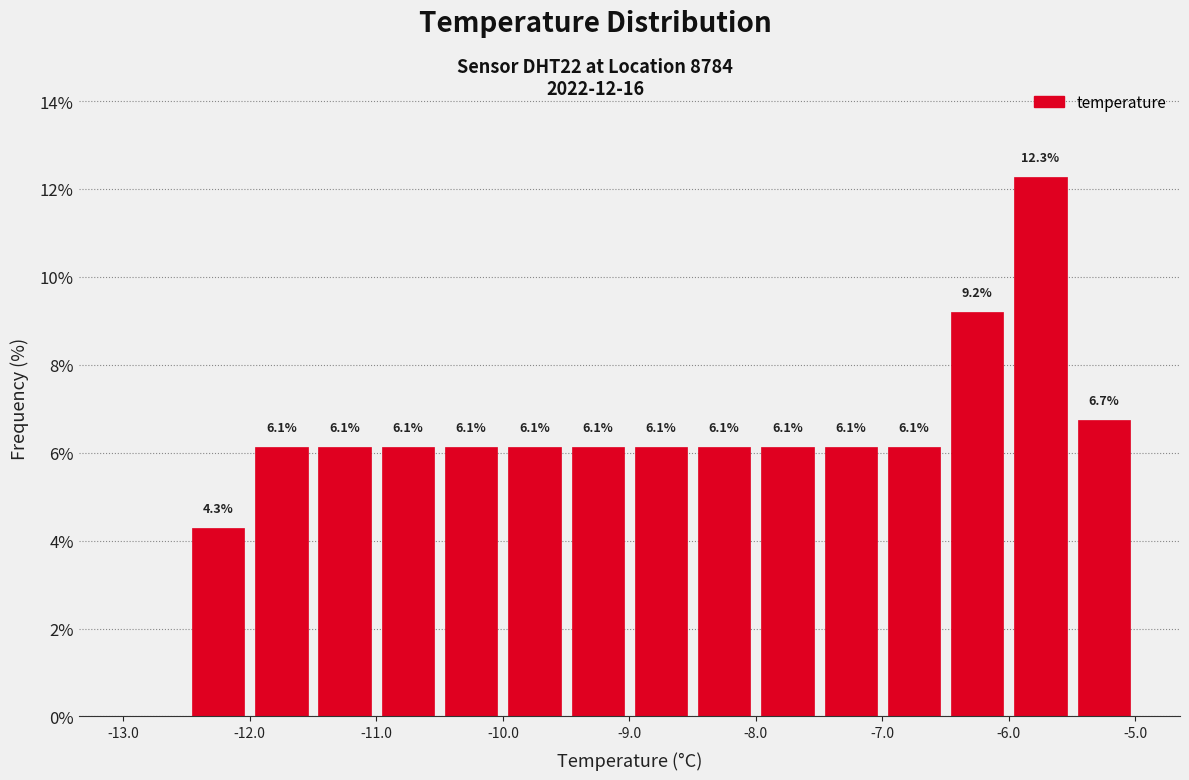

Which range on the x-axis has the tallest bar?

-6.0 to -5.5